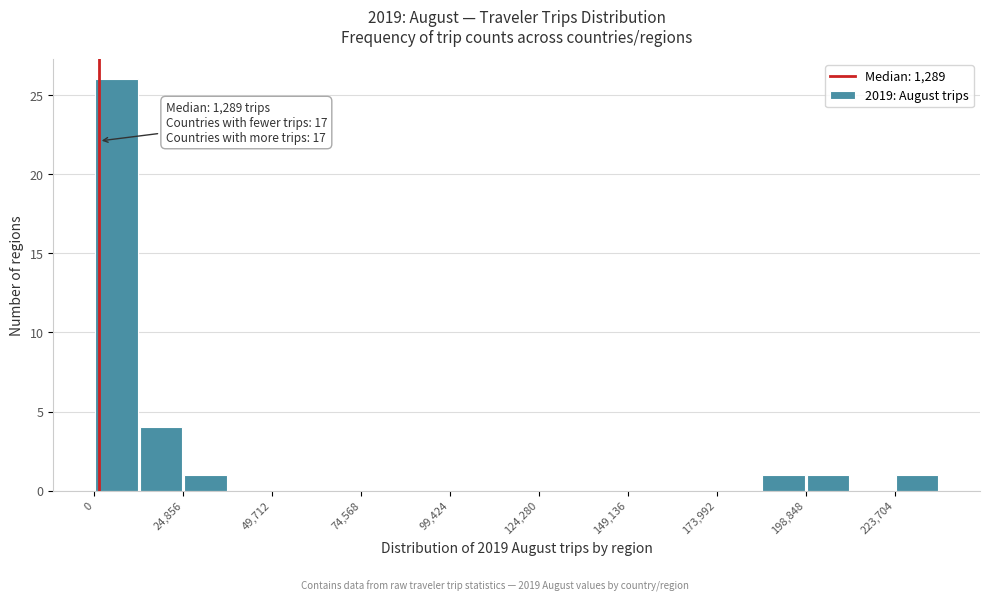

Around what value on the x-axis is the tallest bar? Give the approximate position of its centre, as read against the axis.

5000